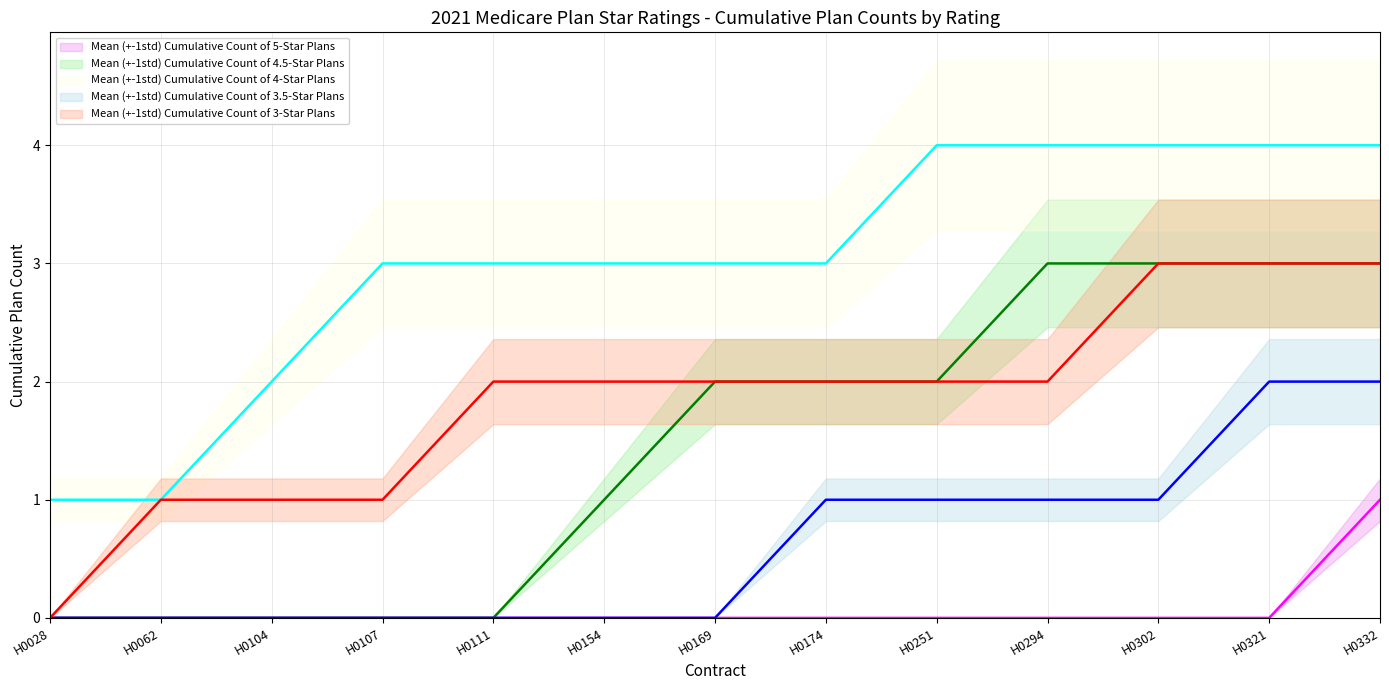

True or false: Mean (+-1std) Cumulative Count of 5-Star Plans has a value of 0 at H0251.

True